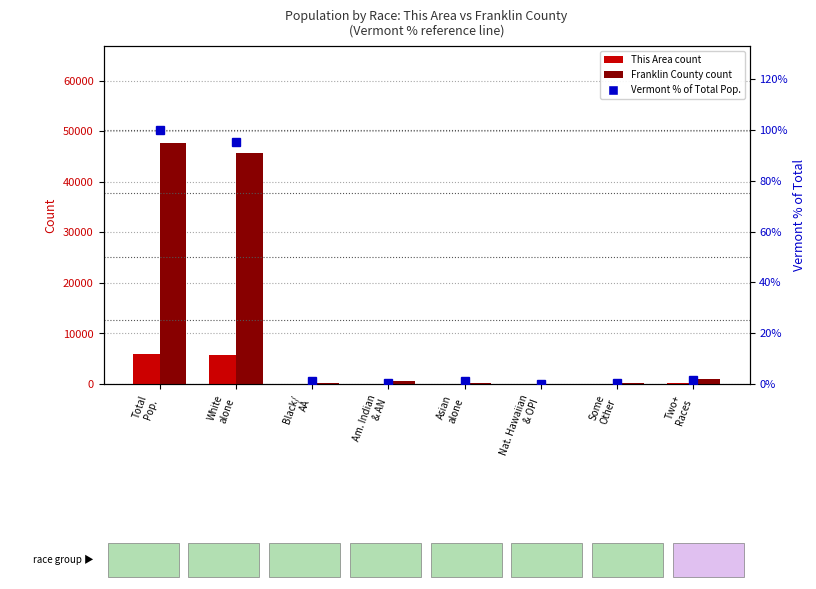

How many distinct data groups are displayed?

3